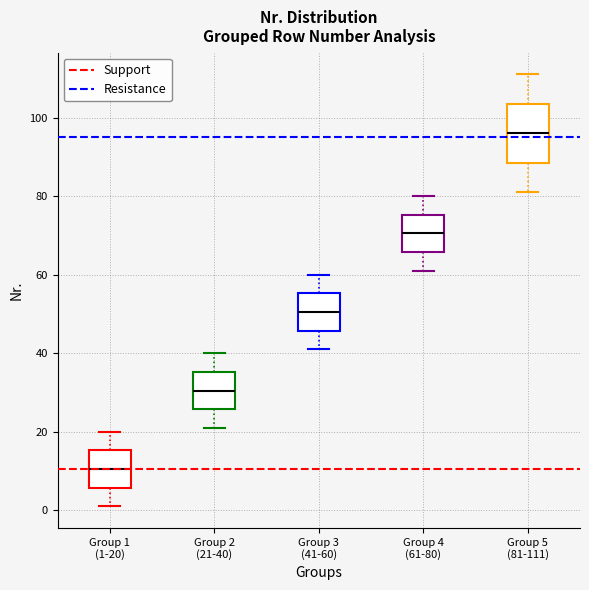

Reading left to right, read every box against the y-axis: the position of its median line, the range the box covers, and the ends of its whiskers. The values are not printed on the chart, so give them approximately, as read against the axis.

Group 1 (1-20): median 10, box 6 to 16, whiskers 2 to 20
Group 2 (21-40): median 30, box 26 to 36, whiskers 22 to 40
Group 3 (41-60): median 50, box 46 to 56, whiskers 42 to 60
Group 4 (61-80): median 70, box 66 to 76, whiskers 62 to 80
Group 5 (81-111): median 96, box 88 to 104, whiskers 82 to 112